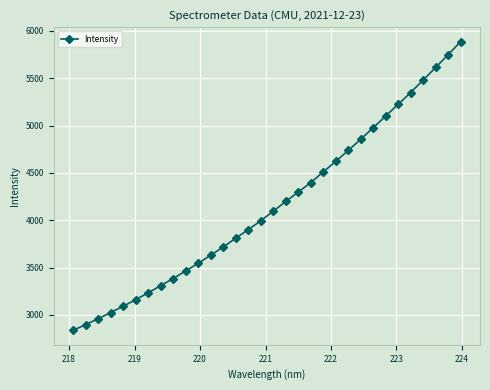

What is the value of the 1st point from the left?

2836.2